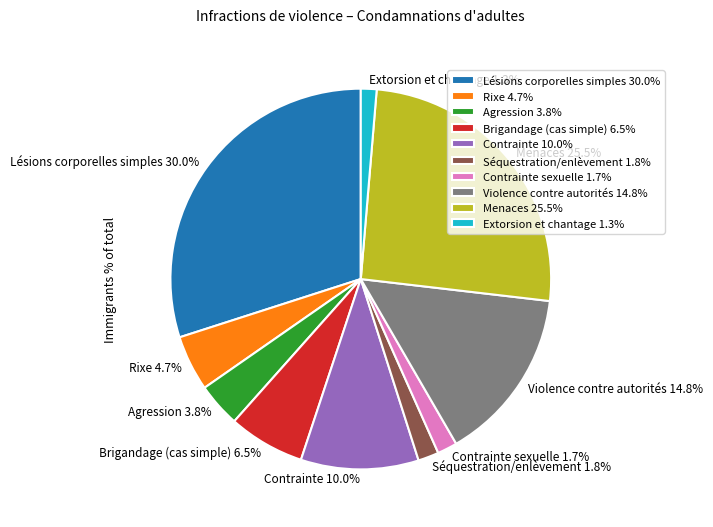

Is the sum of Violence contre autorités 14.8% and Menaces 25.5% greater than half?

No